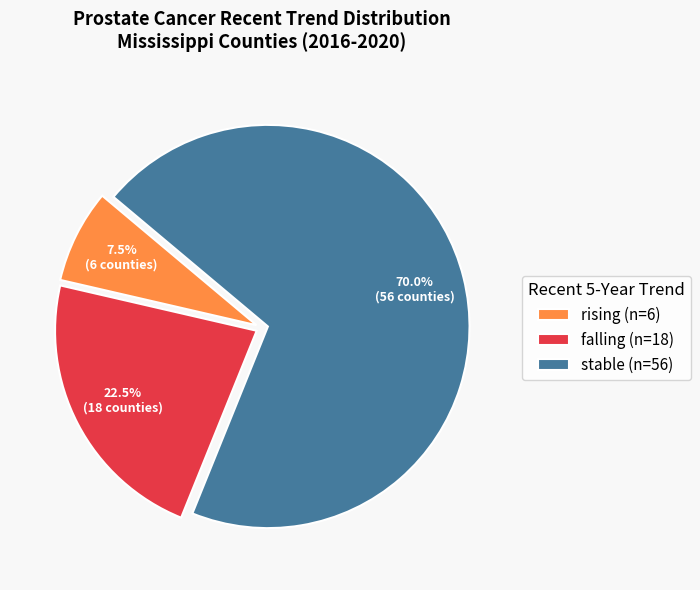

What is the total percentage of falling (n=18) and stable (n=56)?

92.5%